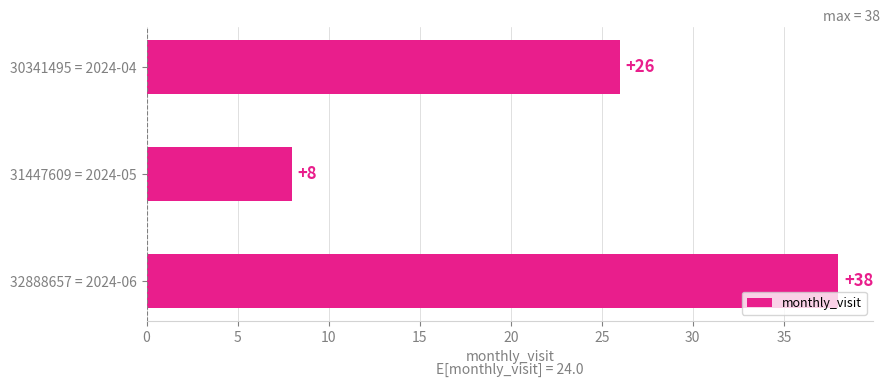

What is the change in value from 30341495 = 2024-04 to 31447609 = 2024-05?

-18